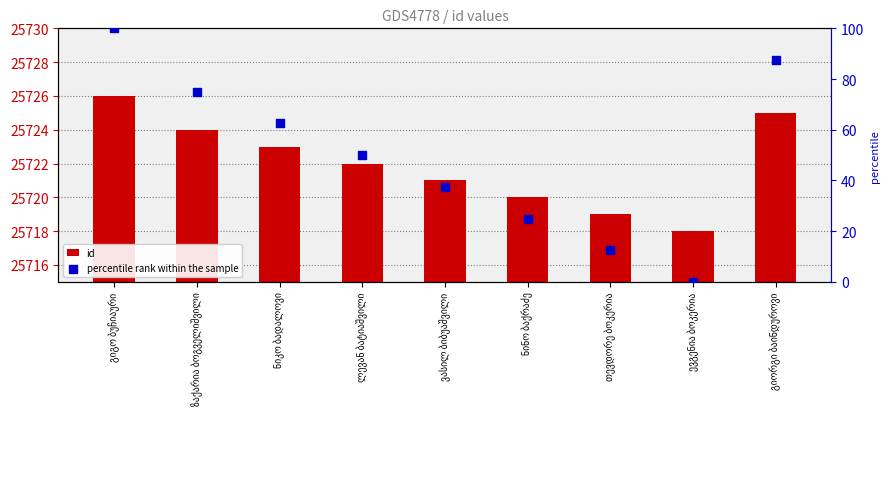

Is the value of percentile rank within the sample at გიგო ბუჩიაური greater than the value of id at გიგო ბუჩიაური?

No